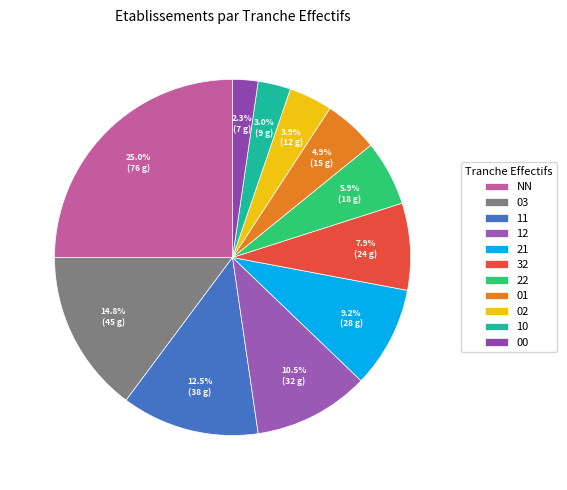

Between 01 and 10, which is larger?

01